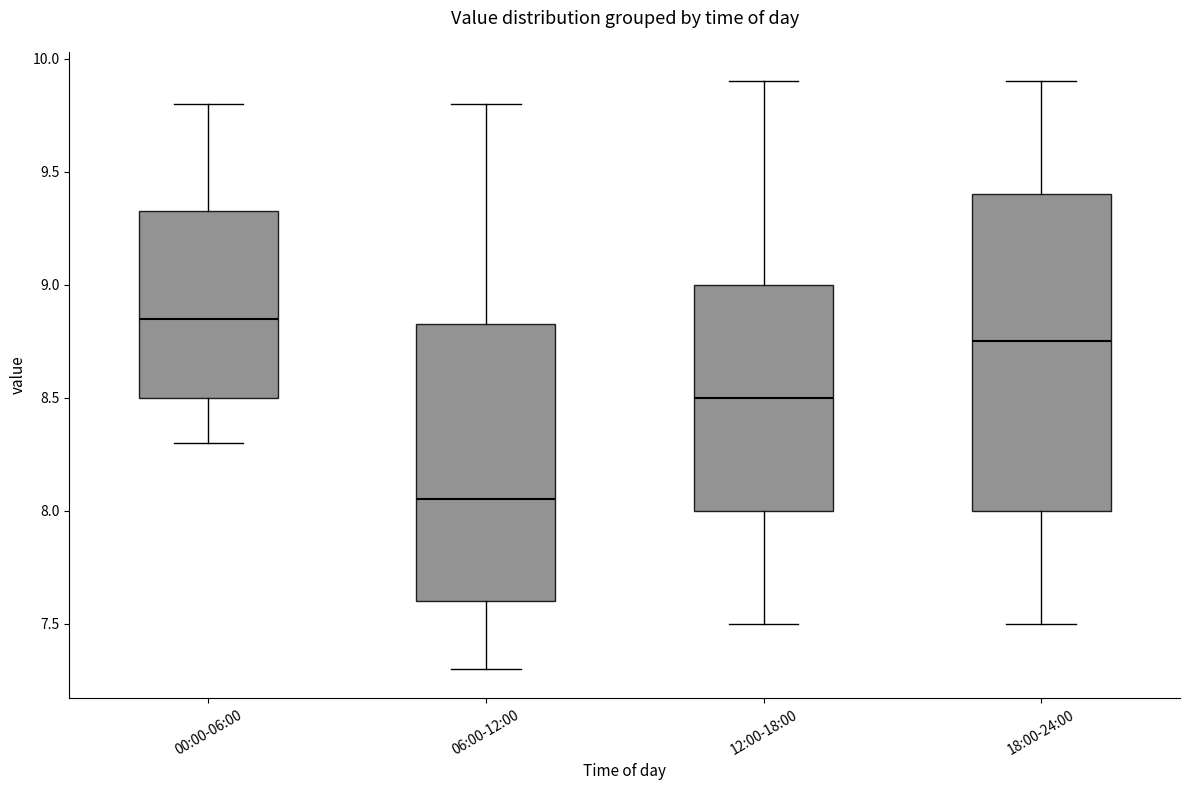

Reading left to right, read every box against the y-axis: the position of its median line, the range the box covers, and the ends of its whiskers. The values are not printed on the chart, so give them approximately, as read against the axis.

00:00-06:00: median 8.85, box 8.50 to 9.35, whiskers 8.30 to 9.80
06:00-12:00: median 8.05, box 7.60 to 8.85, whiskers 7.30 to 9.80
12:00-18:00: median 8.50, box 8.00 to 9.00, whiskers 7.50 to 9.90
18:00-24:00: median 8.75, box 8.00 to 9.40, whiskers 7.50 to 9.90